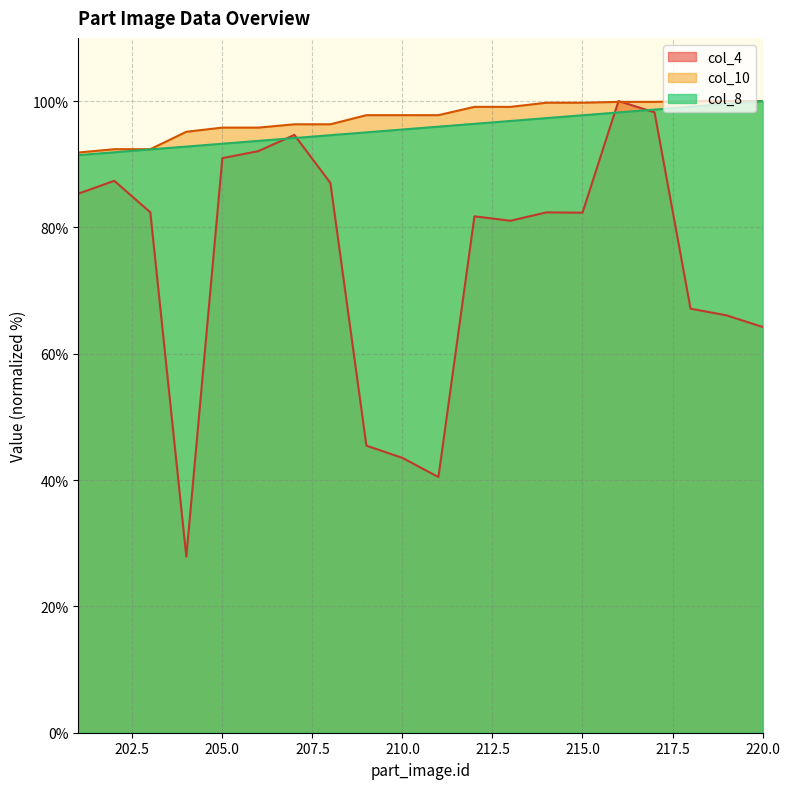

Between 204 and 201, which is larger?

201